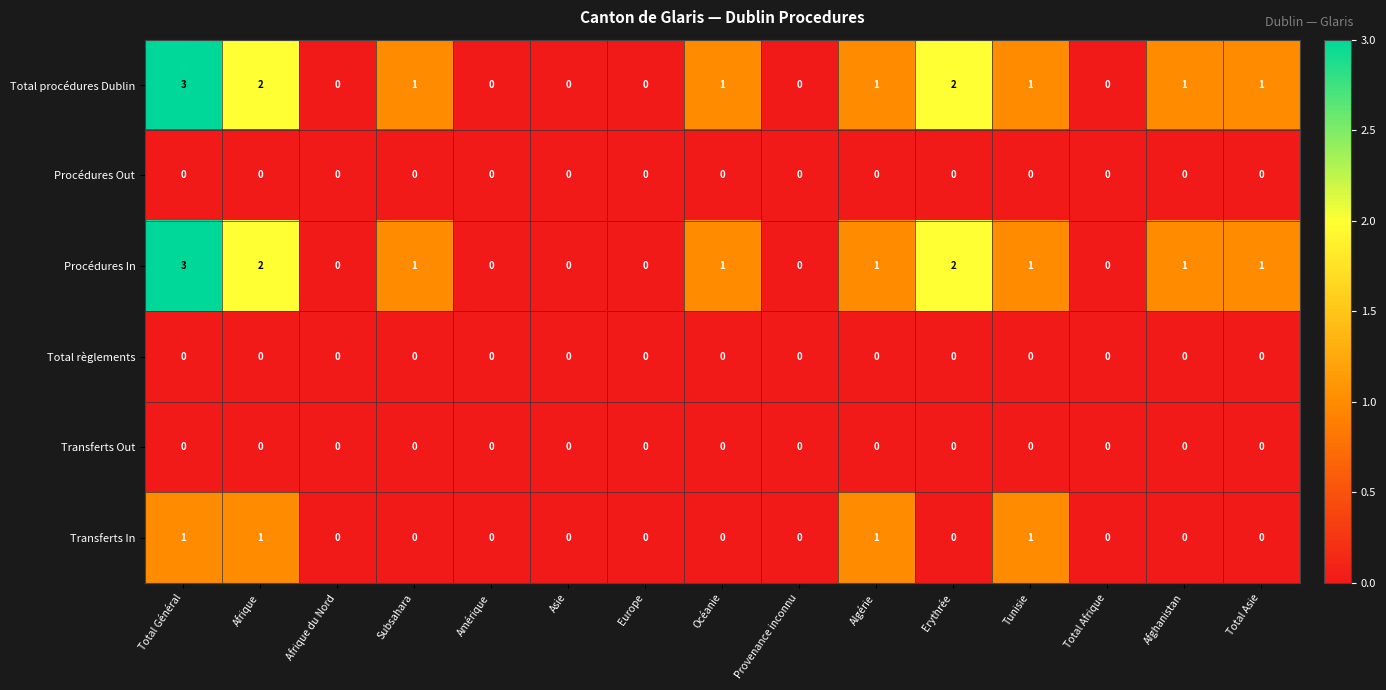

What is the difference between the maximum and minimum values in the Total procédures Dublin series?

3